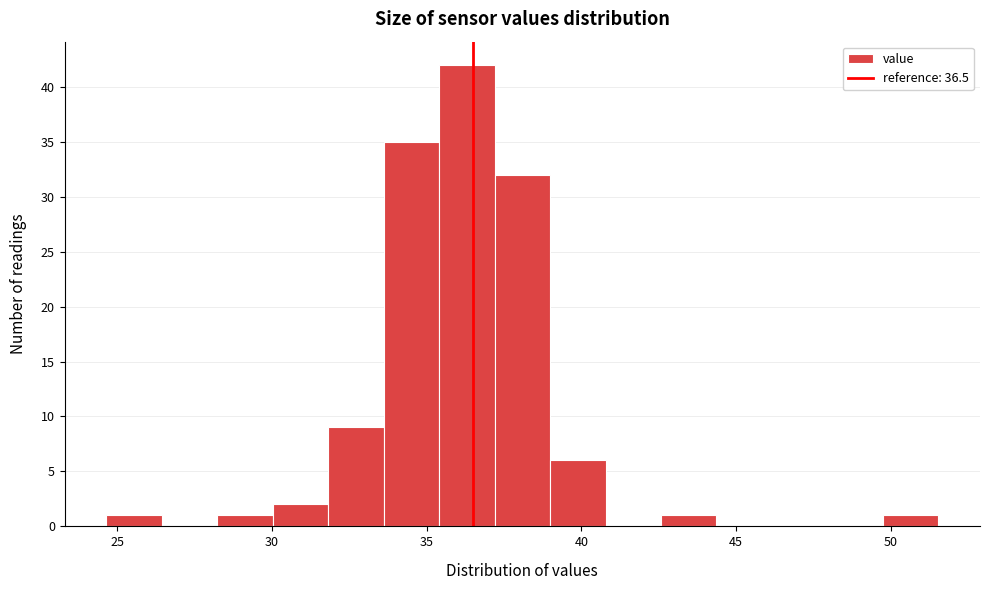

Read against the x-axis, roughly where is the centre of the tallest bar?

36.5